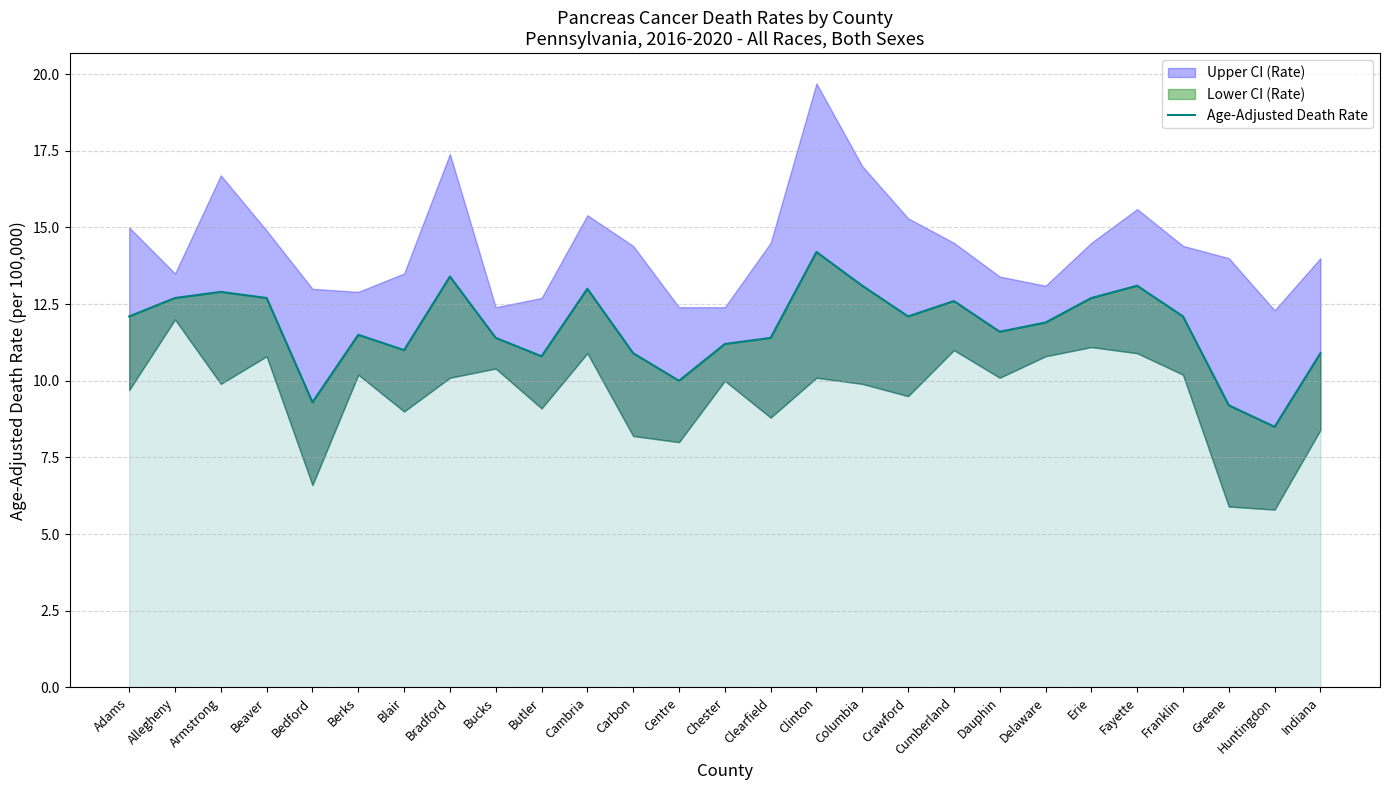

How many values exceed 11?

19